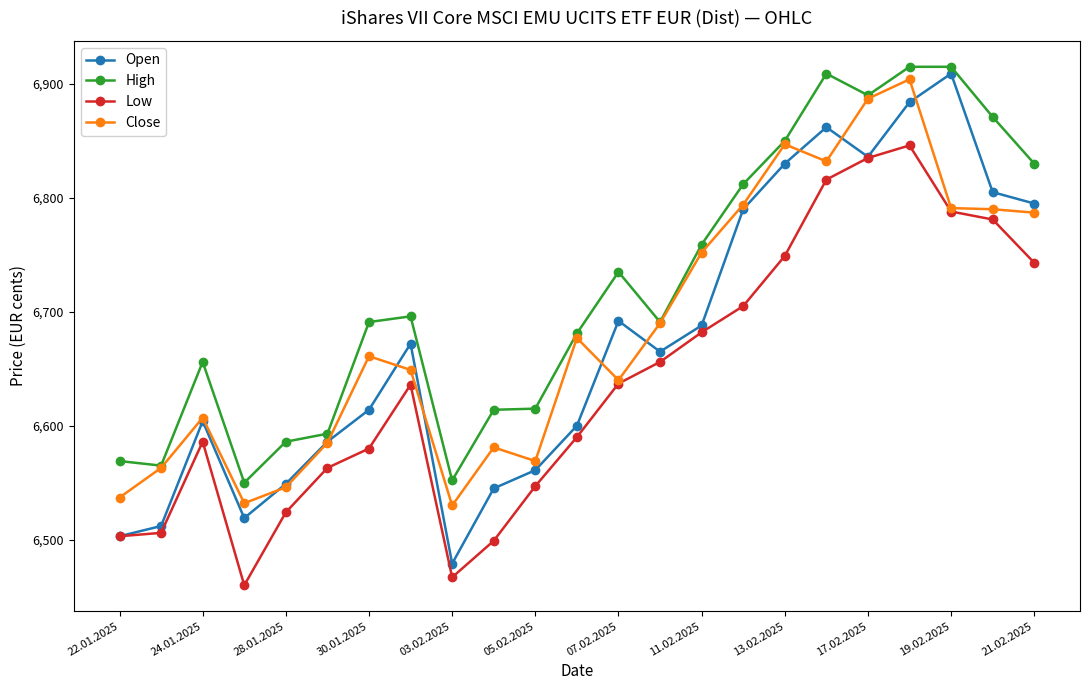

Count the number of categories in the chart.

23